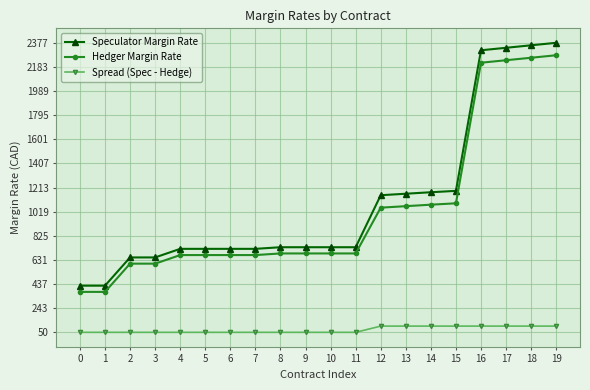

Reading right to left, transcribe all the data shown in this chart.

Speculator Margin Rate: 19=2377	18=2357	17=2337	16=2317	15=1187	14=1176	13=1164	12=1152	11=734	10=734	9=734	8=734	7=721	6=721	5=721	4=721	3=652	2=652	1=425	0=425
Hedger Margin Rate: 19=2277	18=2257	17=2237	16=2217	15=1087	14=1076	13=1064	12=1052	11=684	10=684	9=684	8=684	7=671	6=671	5=671	4=671	3=602	2=602	1=375	0=375
Spread (Spec - Hedge): 19=100	18=100	17=100	16=100	15=100	14=100	13=100	12=100	11=50	10=50	9=50	8=50	7=50	6=50	5=50	4=50	3=50	2=50	1=50	0=50